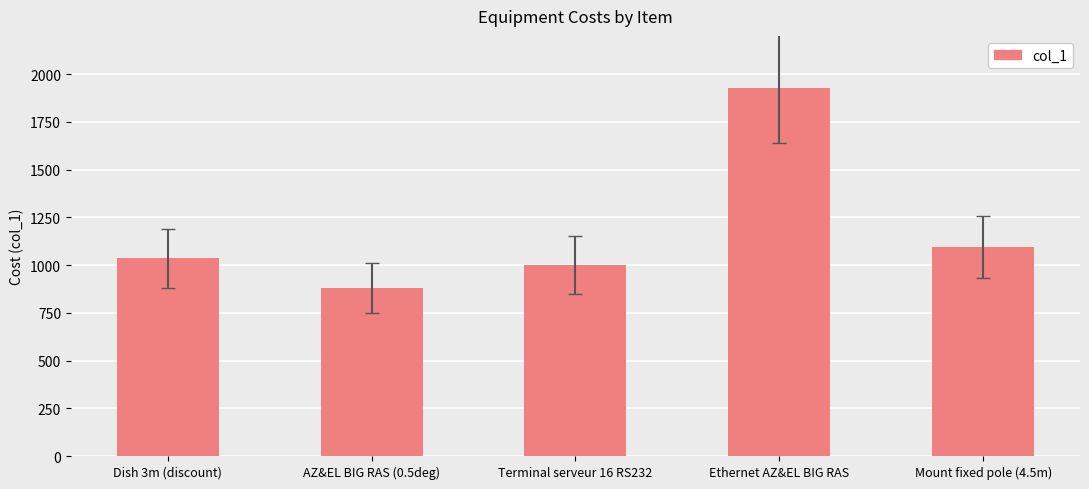

What position from the right is Mount fixed pole (4.5m)?

1